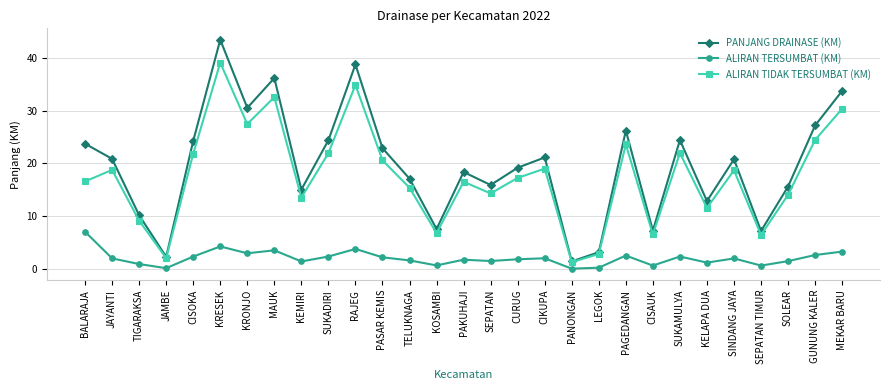

Rank the series by their maximum value, from lowest to highest.

ALIRAN TERSUMBAT (KM), ALIRAN TIDAK TERSUMBAT (KM), PANJANG DRAINASE (KM)